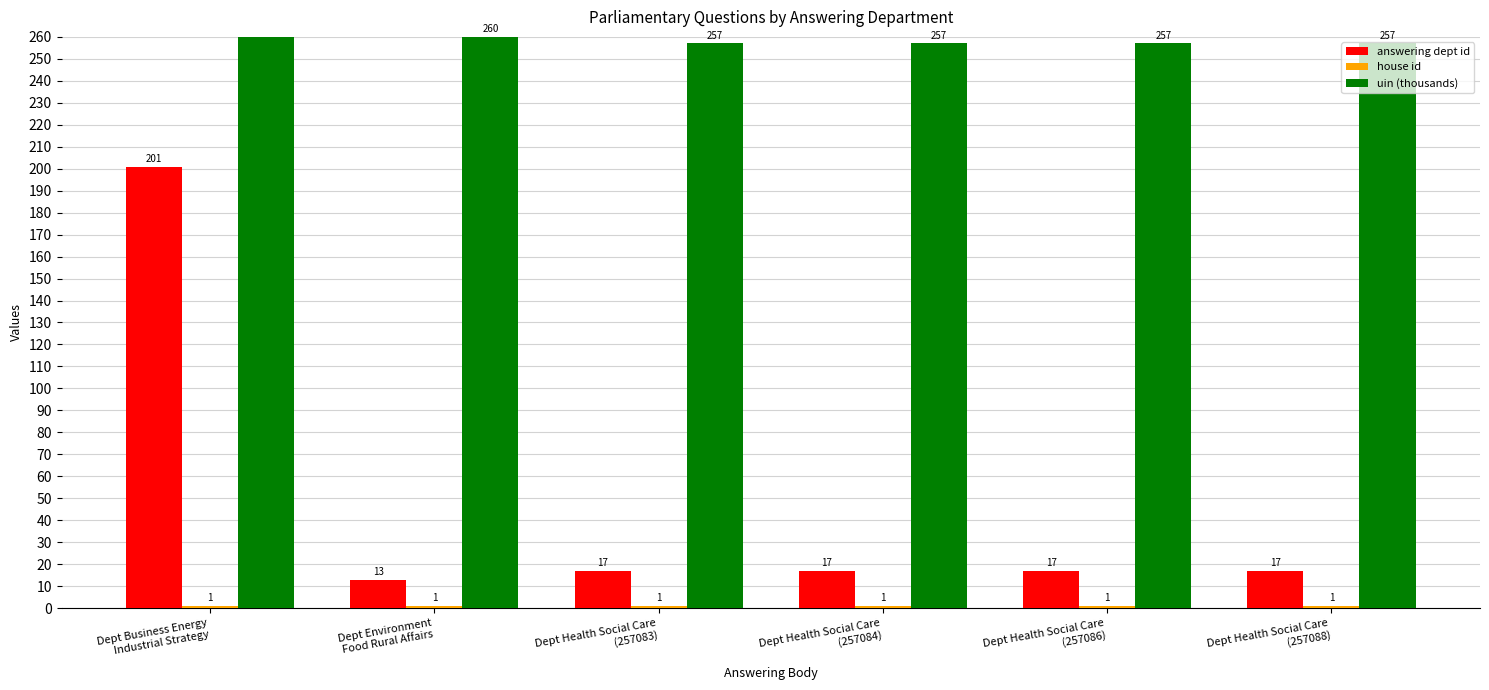

Rank the series by their maximum value, from lowest to highest.

house id, answering dept id, uin (thousands)